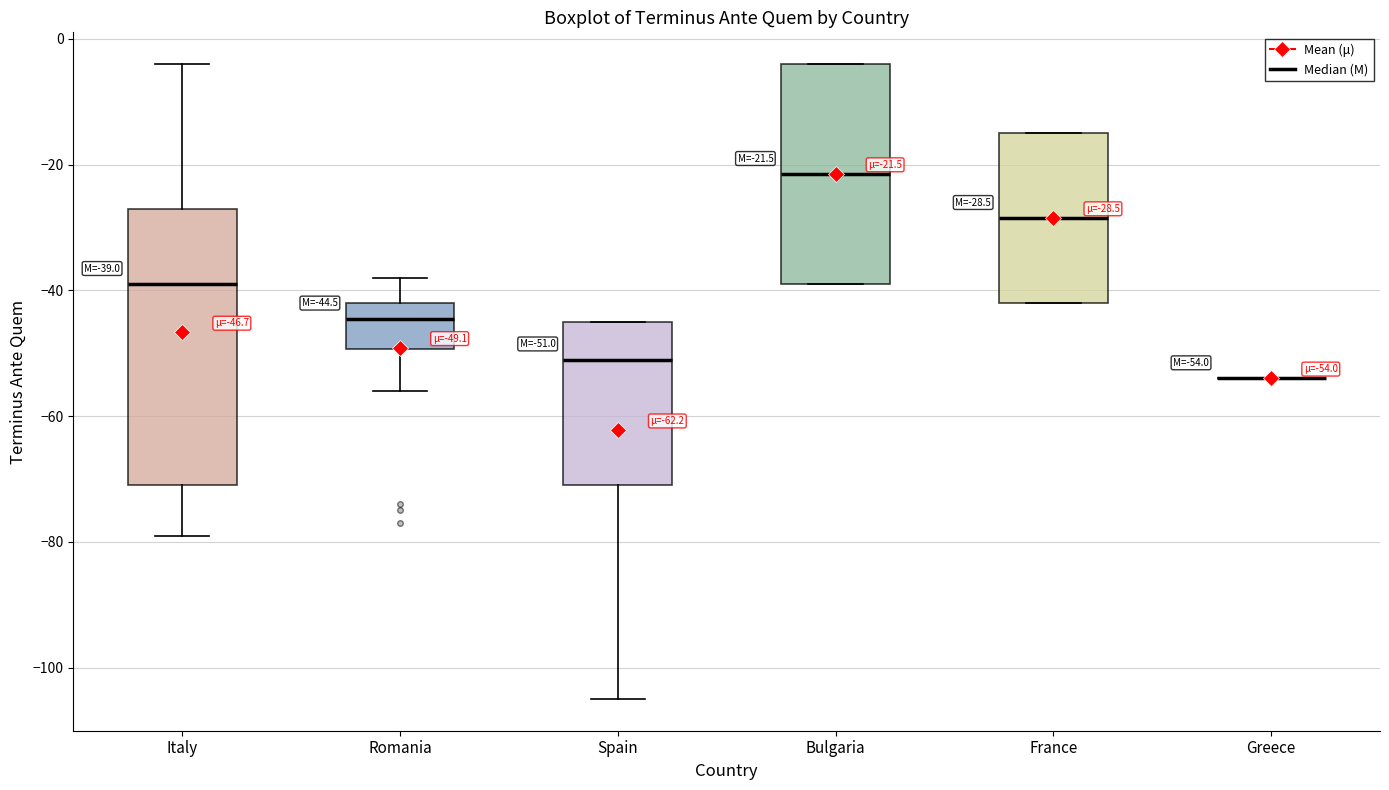

Which box is the tallest, from its lower edge to its upper edge?

Italy